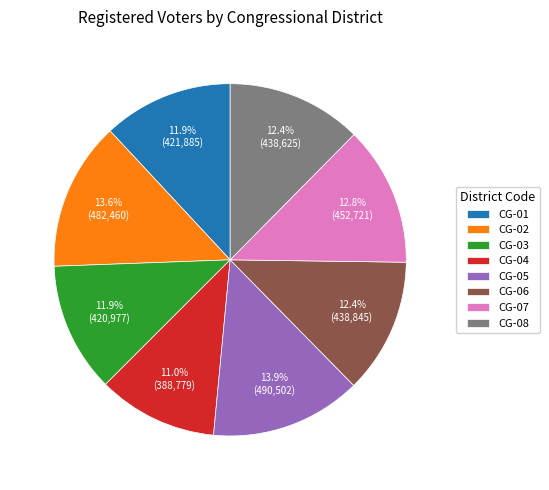

What percentage is the CG-02 slice, to the nearest percent?

14%